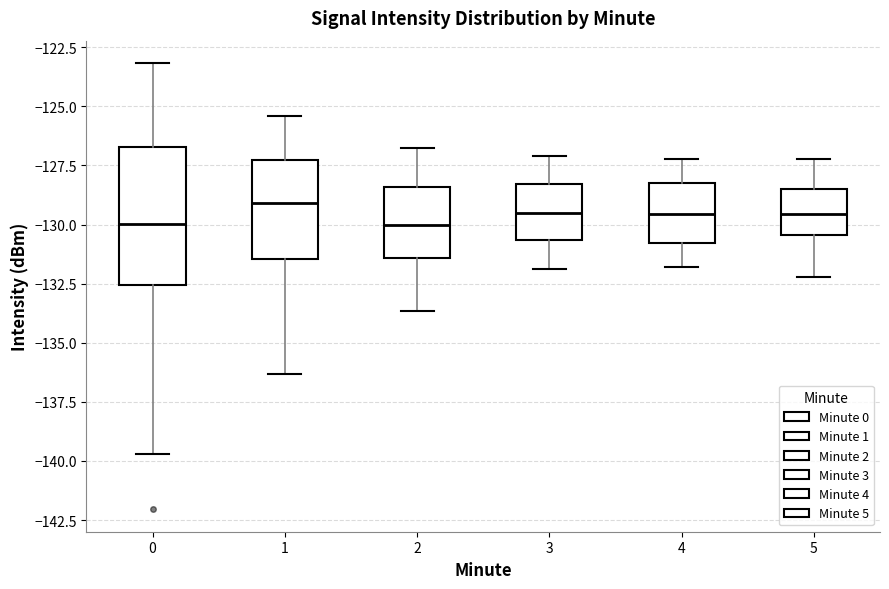

Reading left to right, read every box against the y-axis: the position of its median line, the range the box covers, and the ends of its whiskers. The values are not printed on the chart, so give them approximately, as read against the axis.

0: median -130.0, box -132.5 to -126.5, whiskers -139.5 to -123.0
1: median -129.0, box -131.5 to -127.5, whiskers -136.5 to -125.5
2: median -130.0, box -131.5 to -128.5, whiskers -133.5 to -127.0
3: median -129.5, box -130.5 to -128.5, whiskers -132.0 to -127.0
4: median -129.5, box -131.0 to -128.0, whiskers -132.0 to -127.0
5: median -129.5, box -130.5 to -128.5, whiskers -132.0 to -127.0